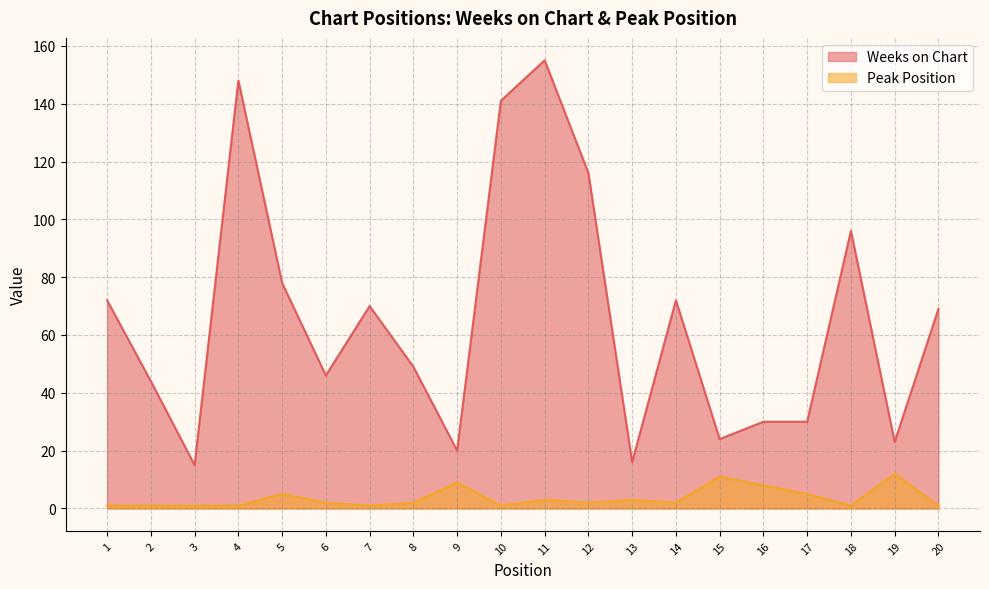

In Weeks on Chart, how many points are lower than both neighbors (excluding endpoints)?

6